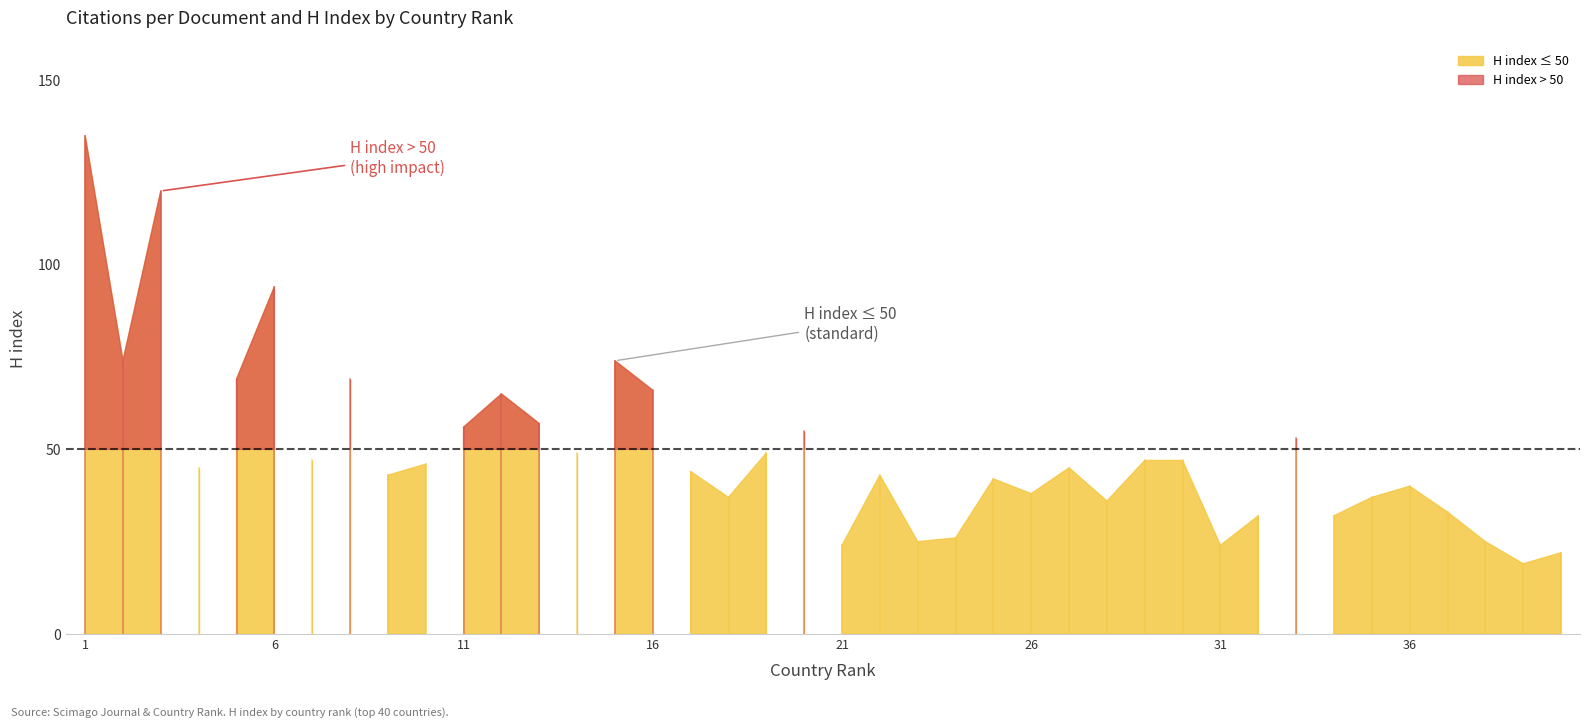

Reading left to right, extract all data points from this chart.

Citations per document: 6.0	4.7	10.1	2.3	5.6	11.0	4.5	7.6	3.4	3.3	5.4	7.8	9.6	5.7	10.7	11.2	6.7	4.0	7.6	9.6	2.1	6.0	2.5	3.1	6.6	5.3	8.0	5.2	10.4	8.0	3.3	5.5	11.1	4.5	6.2	7.8	5.7	3.6	2.9	3.1
H index: 135.0	74.0	120.0	45.0	69.0	94.0	47.0	69.0	43.0	46.0	56.0	65.0	57.0	49.0	74.0	66.0	44.0	37.0	49.0	55.0	24.0	43.0	25.0	26.0	42.0	38.0	45.0	36.0	47.0	47.0	24.0	32.0	53.0	32.0	37.0	40.0	33.0	25.0	19.0	22.0